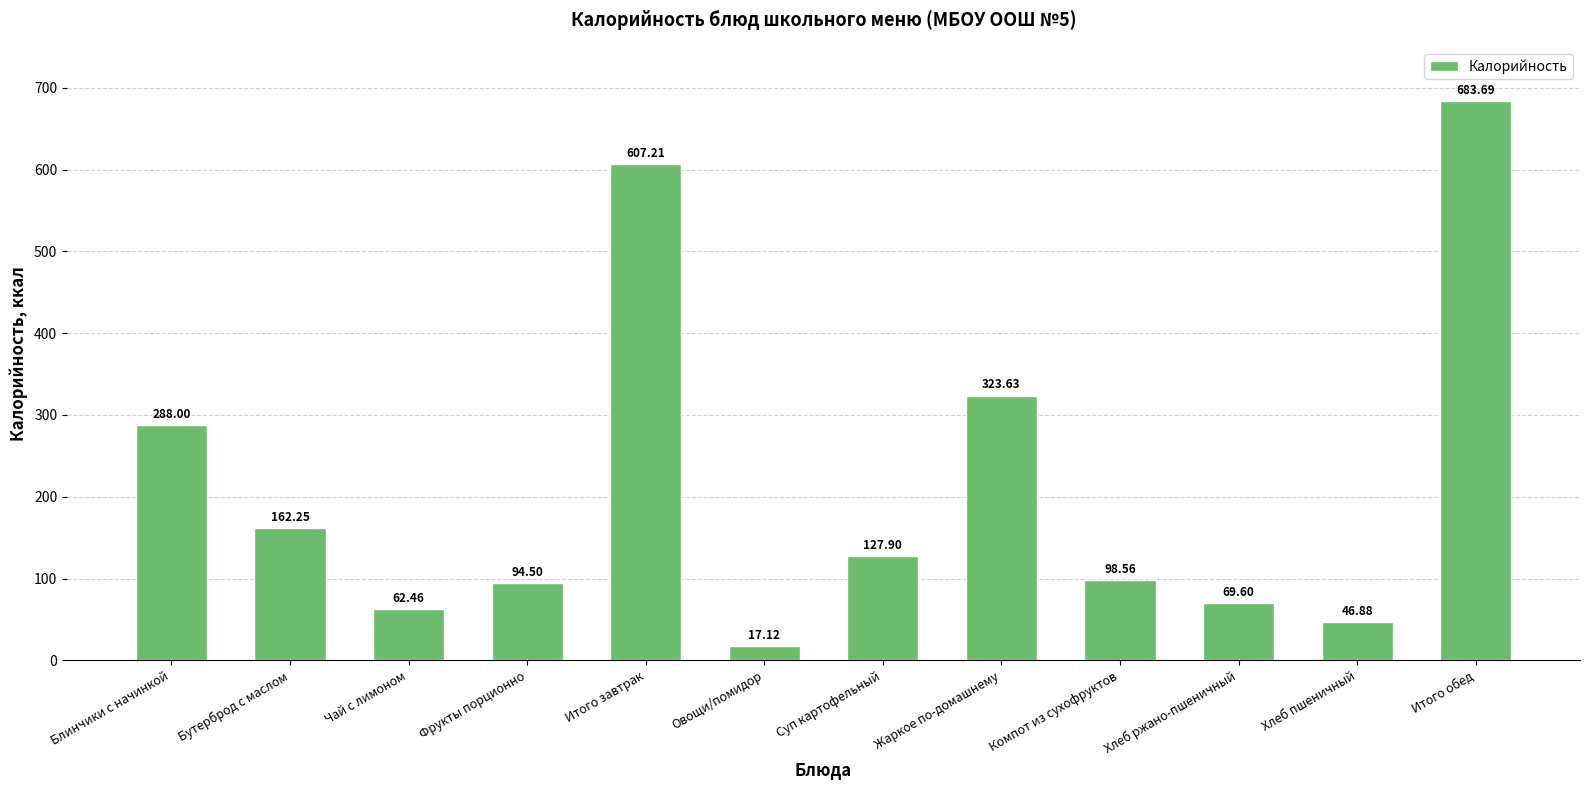

What is the ratio of the value at Хлеб пшеничный to the value at Бутерброд с маслом?

0.3